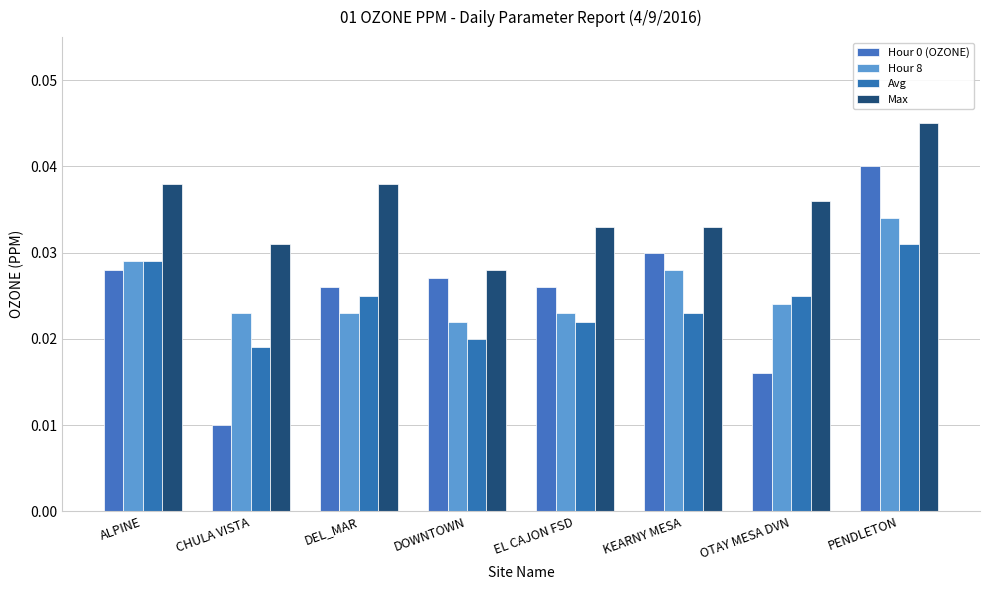

How many categories are shown in the chart?

8